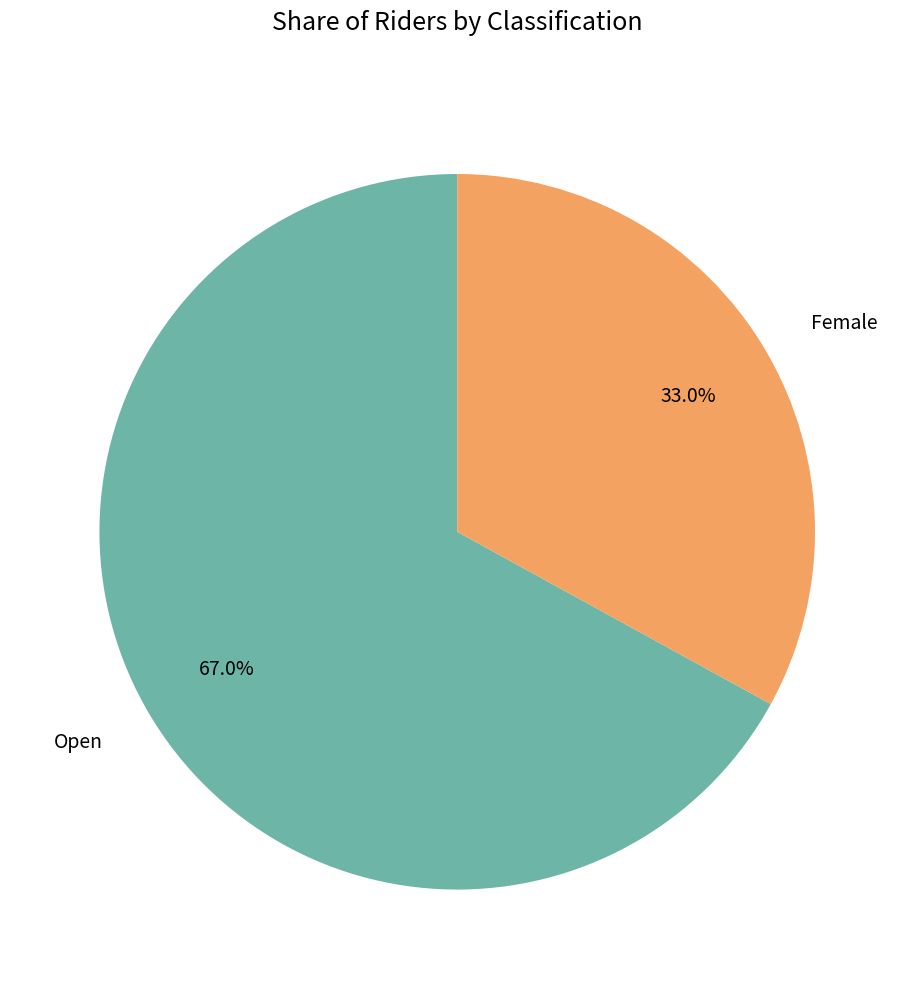

What is the largest slice in the pie chart?

Open